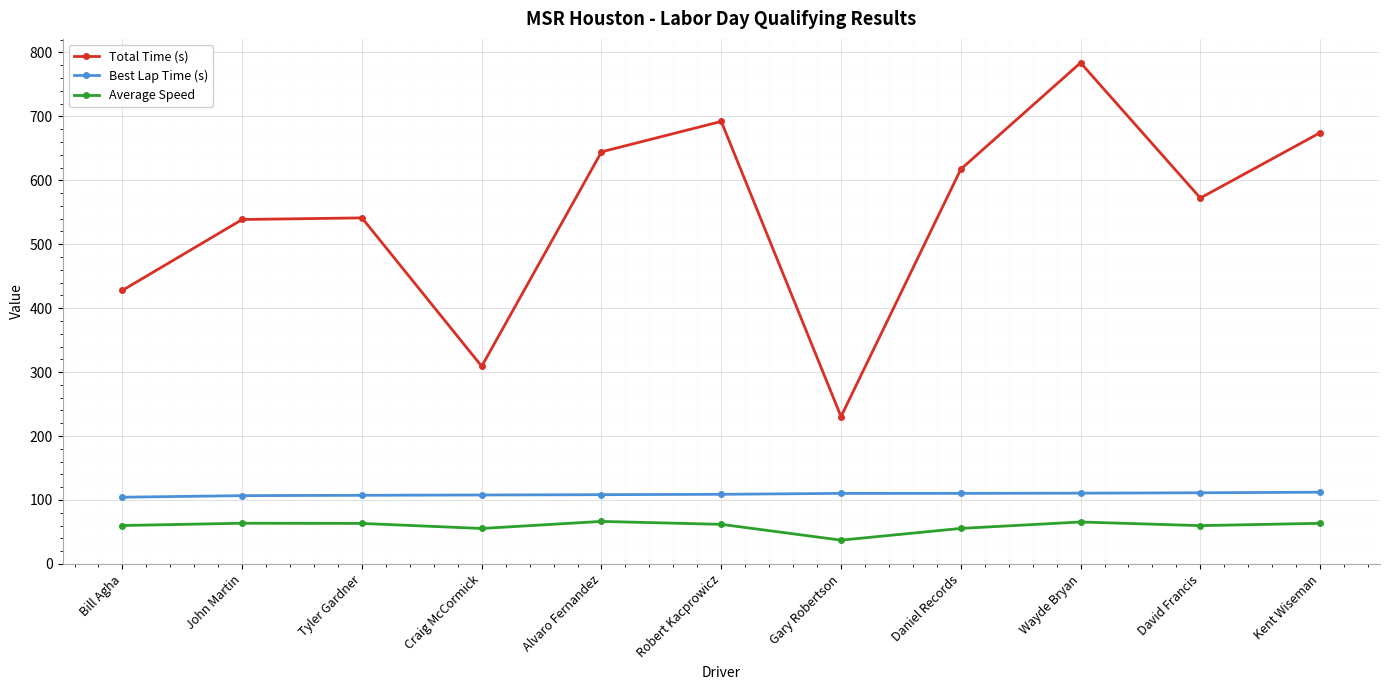

True or false: Best Lap Time (s) and Average Speed cross at least once.

False